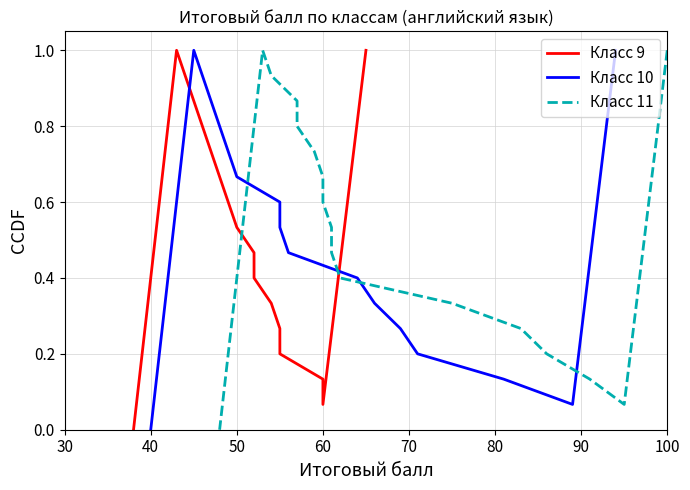

What is the label of the 11th point from the right?

90